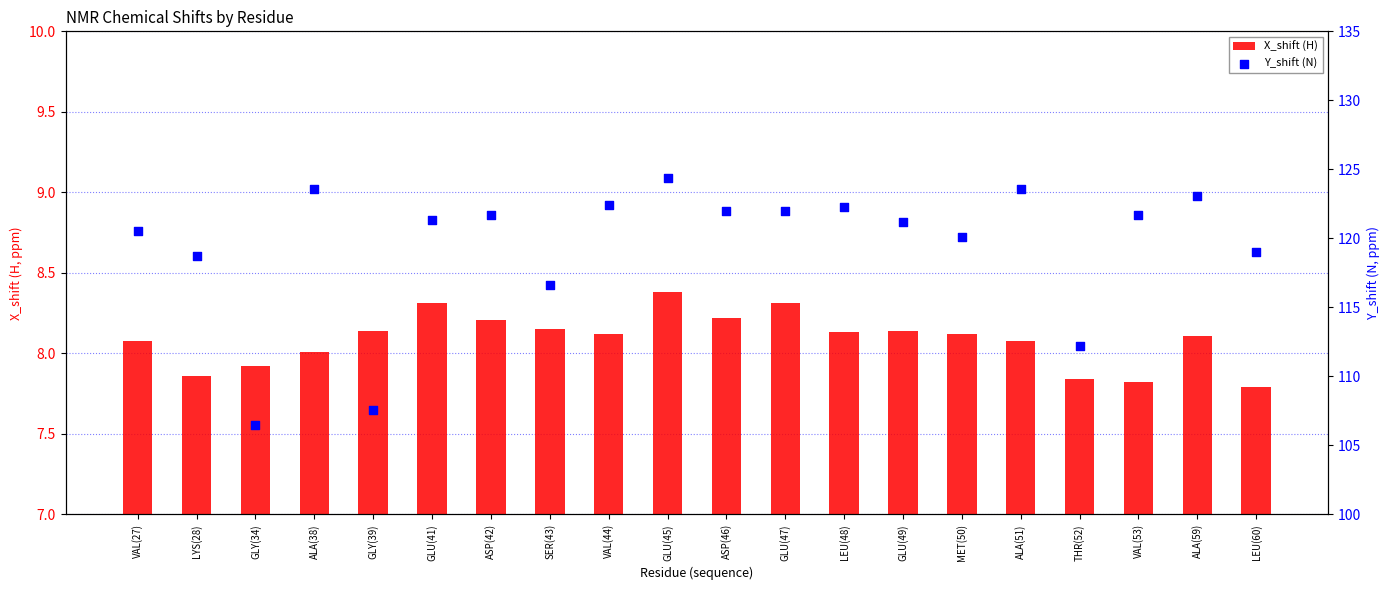

What are all the series names shown in the legend?

X_shift (H), Y_shift (N)